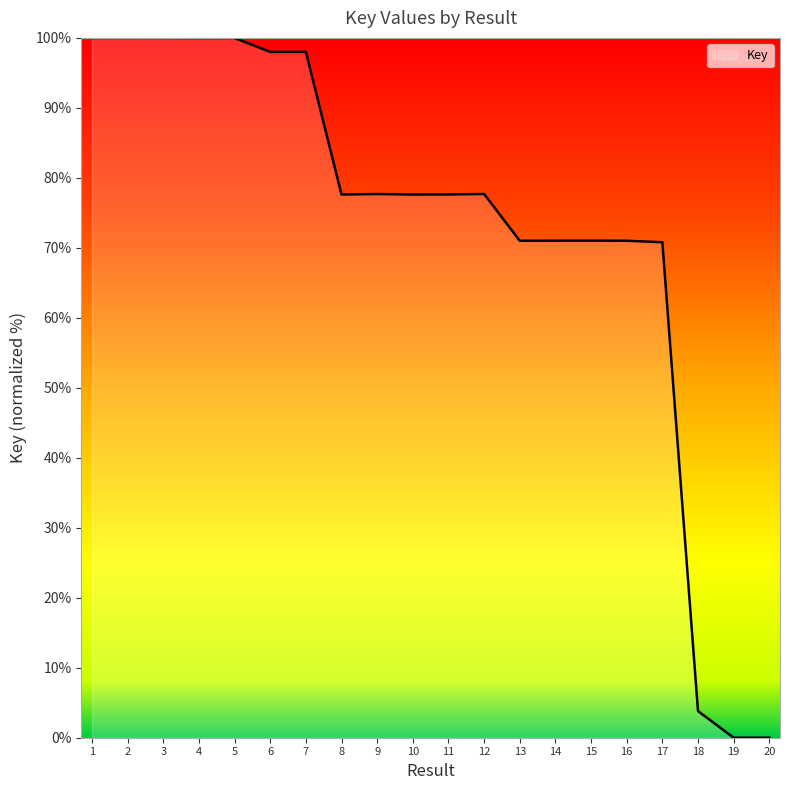

Between 1 and 6, which is larger?

1